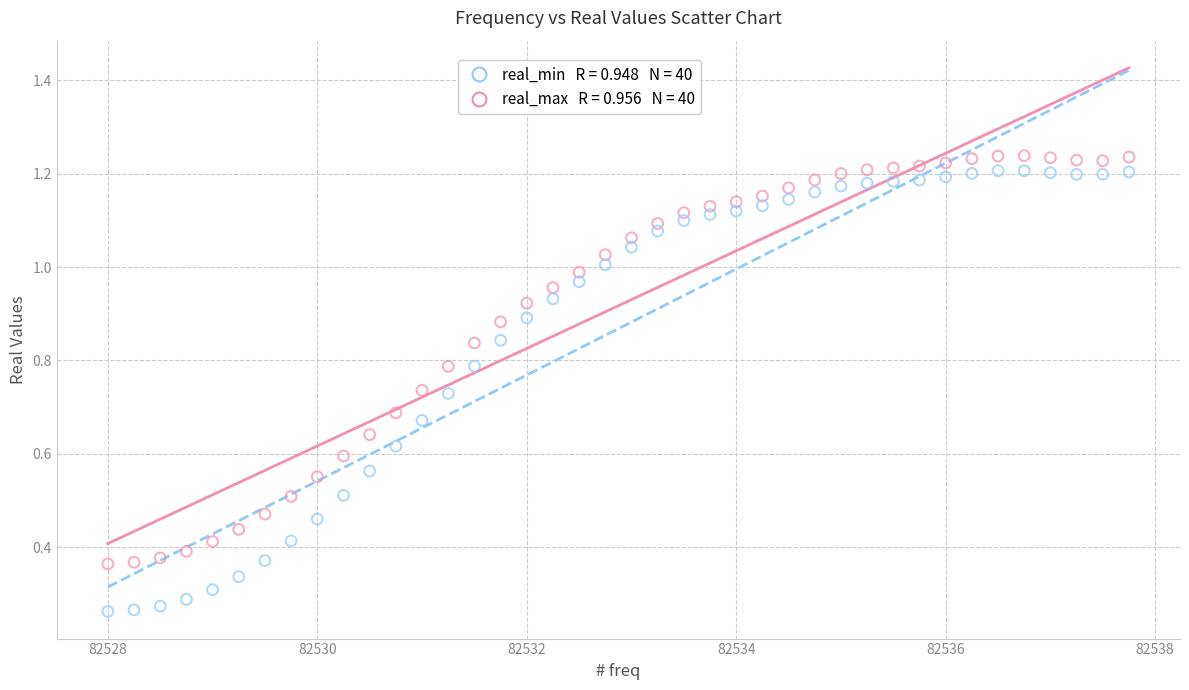

Across all data points, what is the range of X values (max minus min)?

9.8